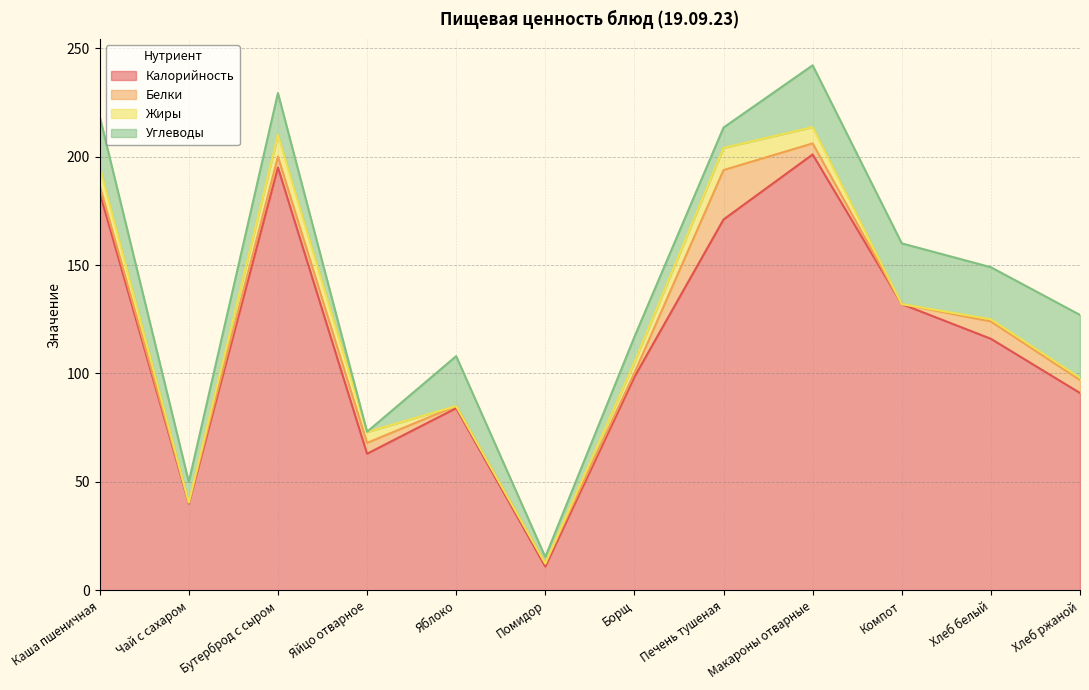

What is the label of the 8th point from the right?

Яблоко